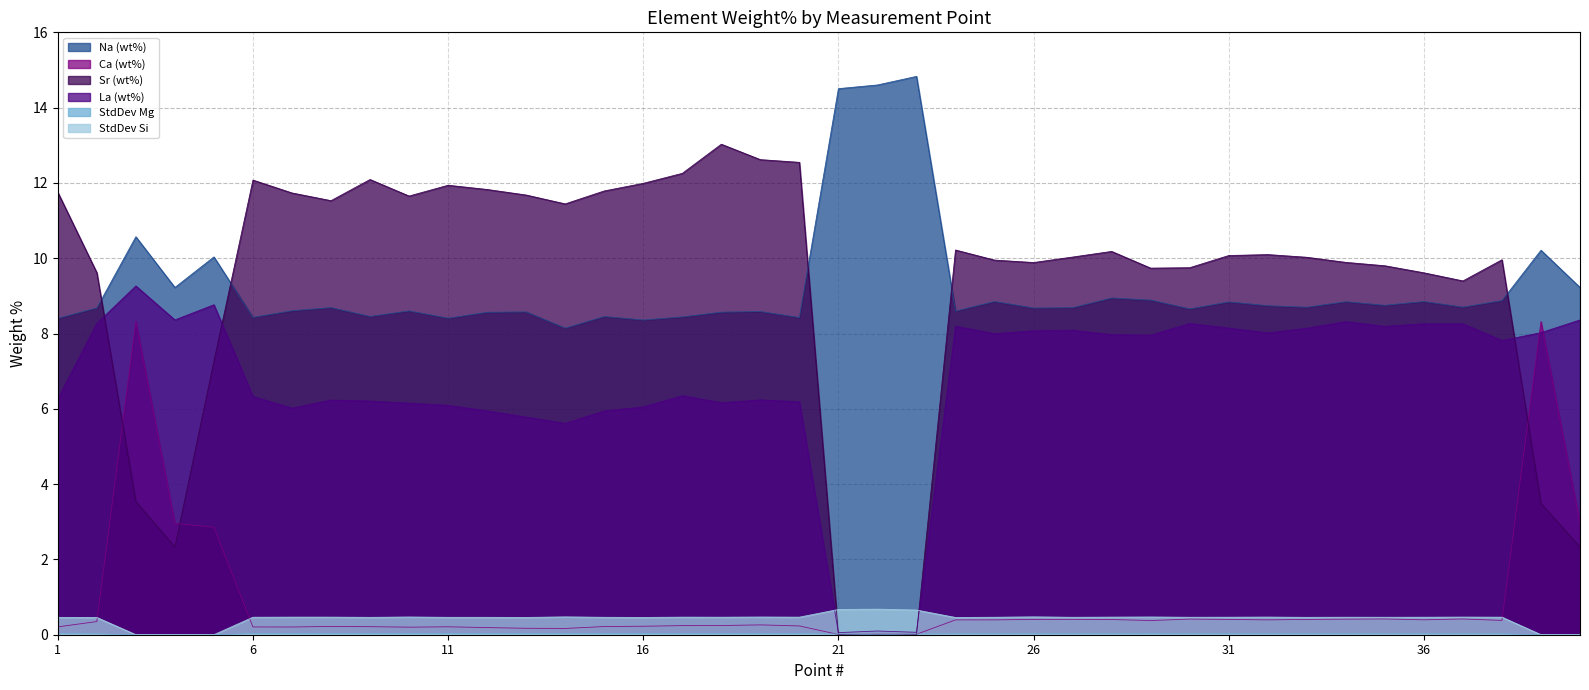

How many interior local valleys does the La (wt%) series have?

11